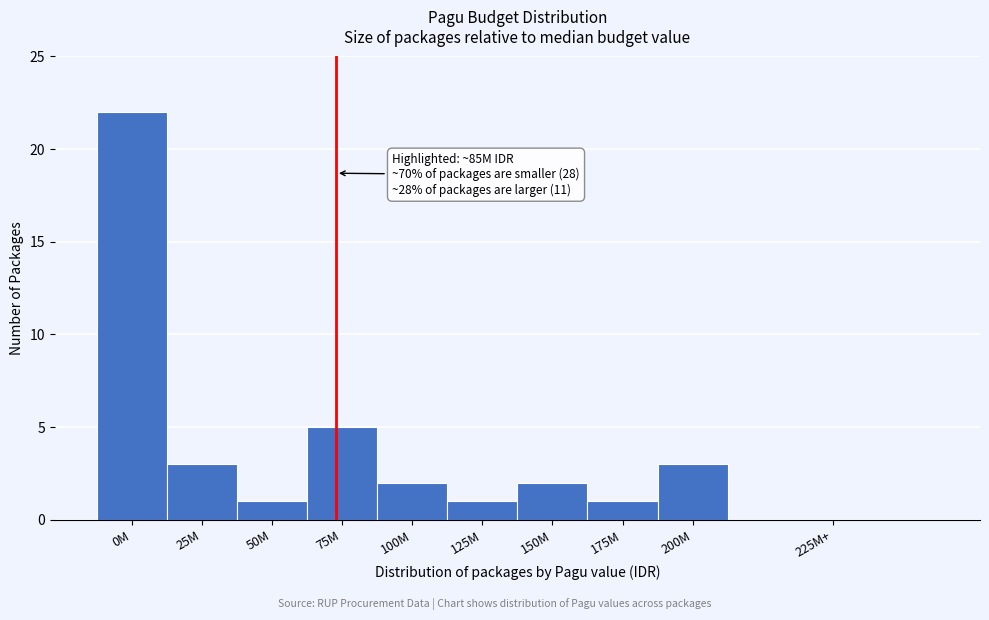

Reading left to right, extract all data points from this chart.

0M=22	25M=3	50M=1	75M=5	100M=2	125M=1	150M=2	175M=1	200M=3	225M+=0